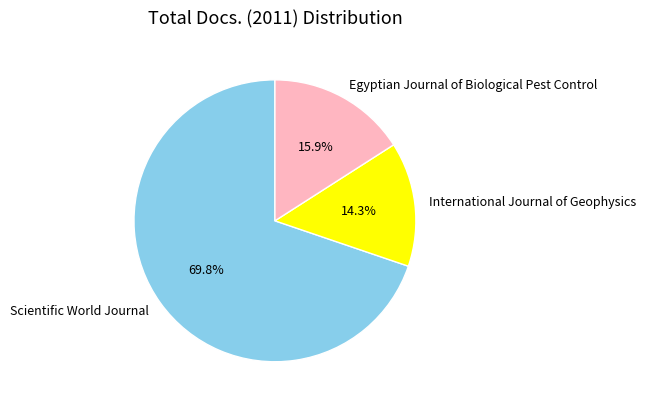

Combined, what portion of the pie is International Journal of Geophysics and Egyptian Journal of Biological Pest Control?

30.2%